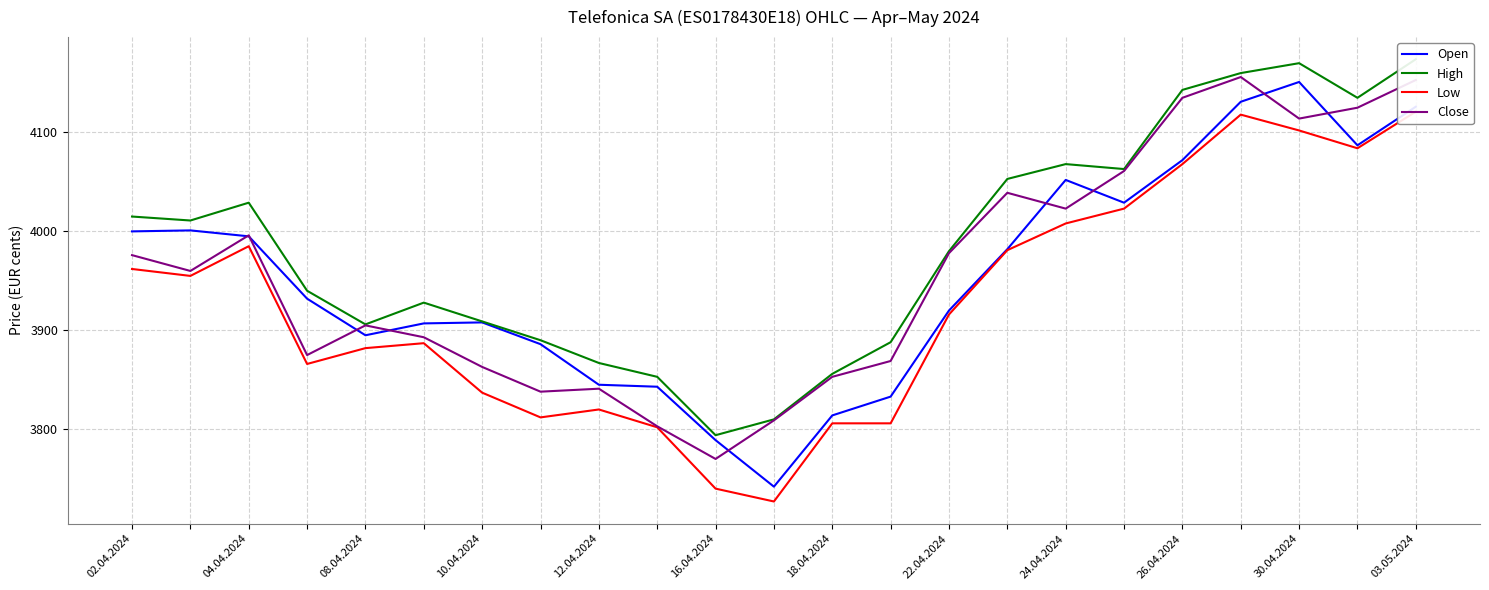

What is the difference between the maximum and minimum values in the Low series?

394